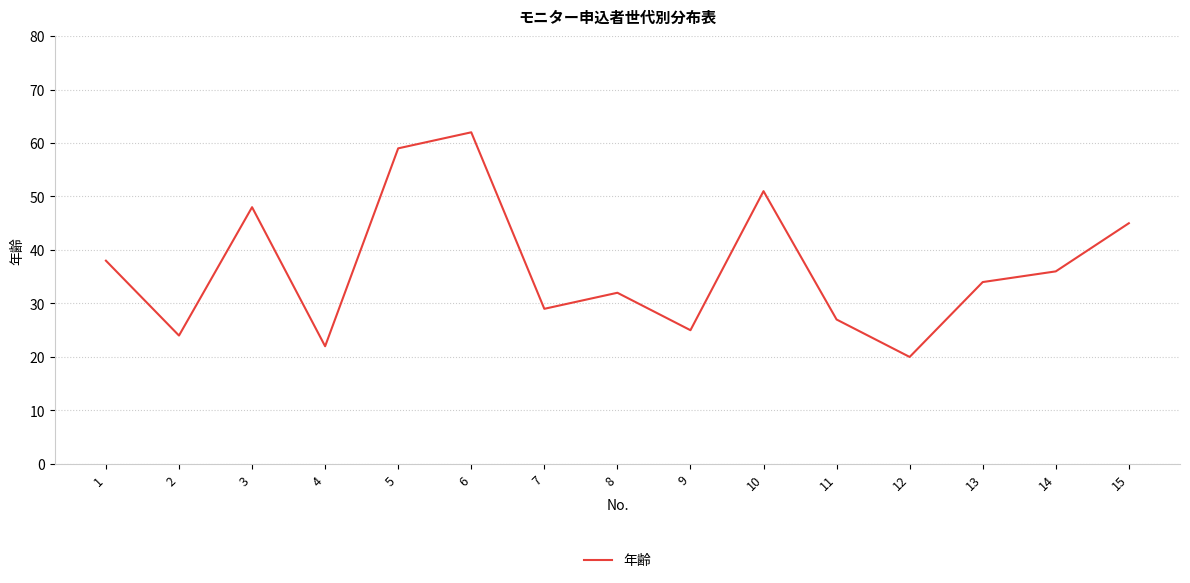

Which label corresponds to the largest value in the chart?

6